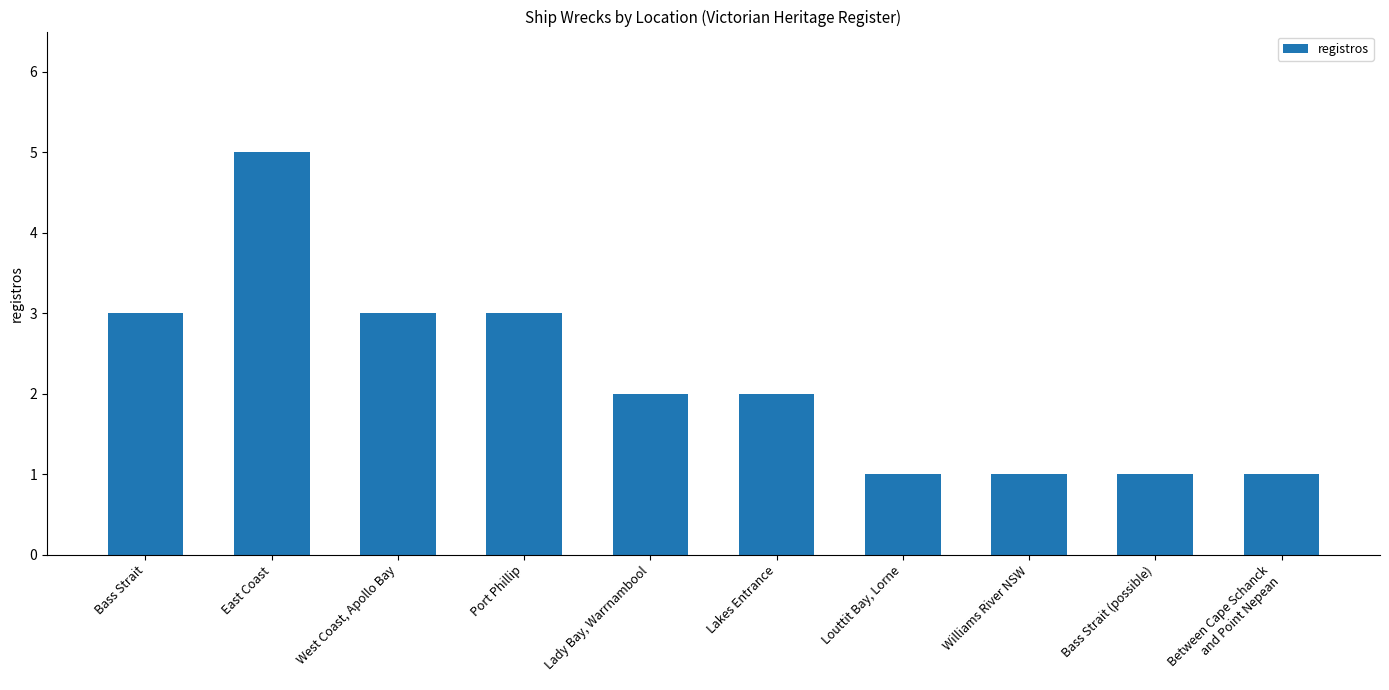

What is the sum of the values at Port Phillip and Lakes Entrance?

5